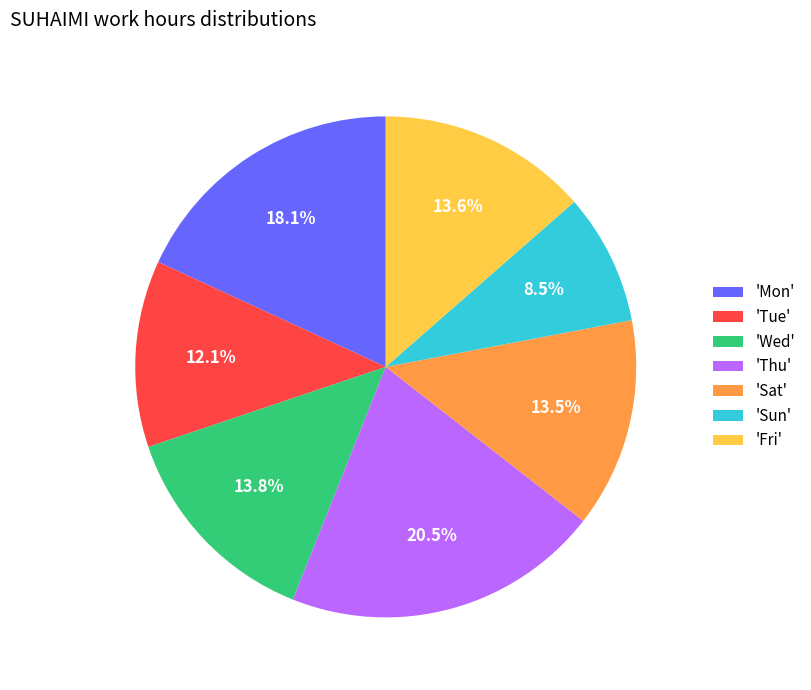

How many segments does this pie chart have?

7